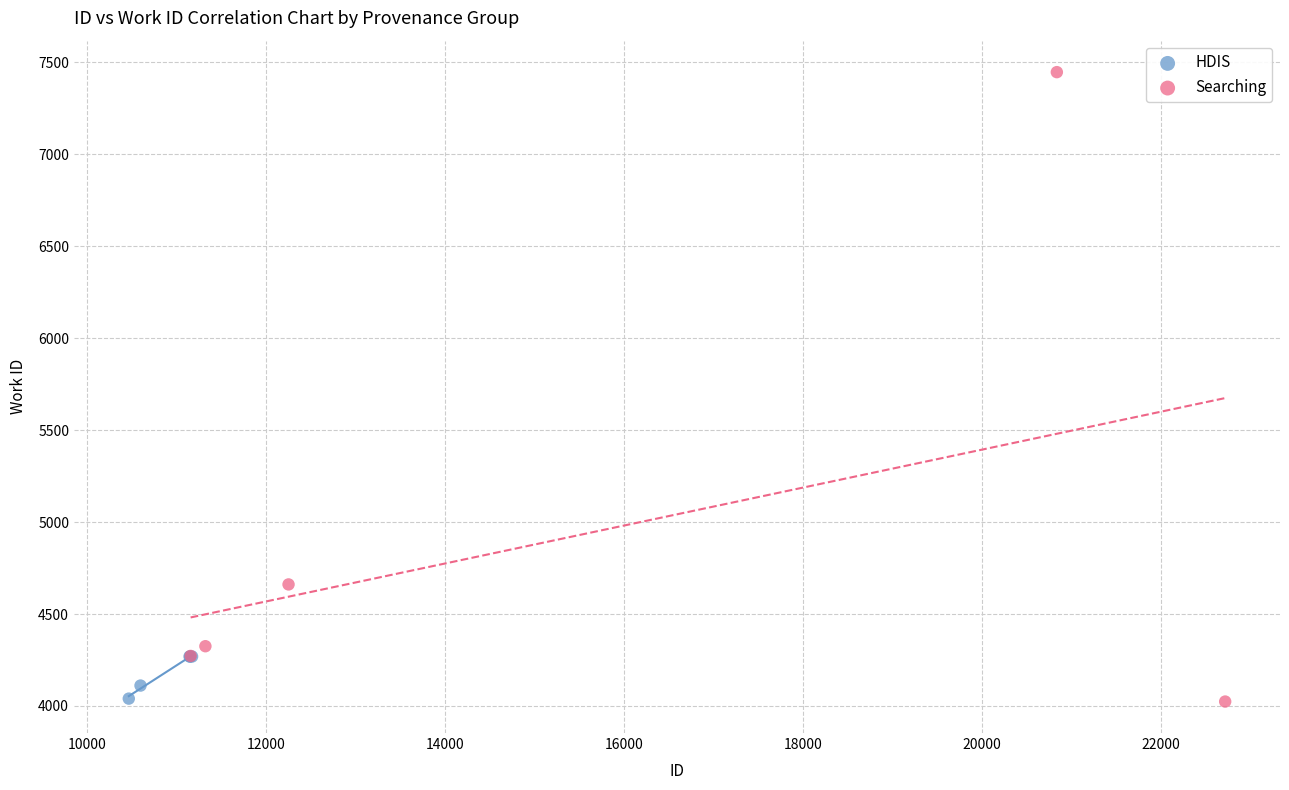

Which series contains the highest Y value?

Searching